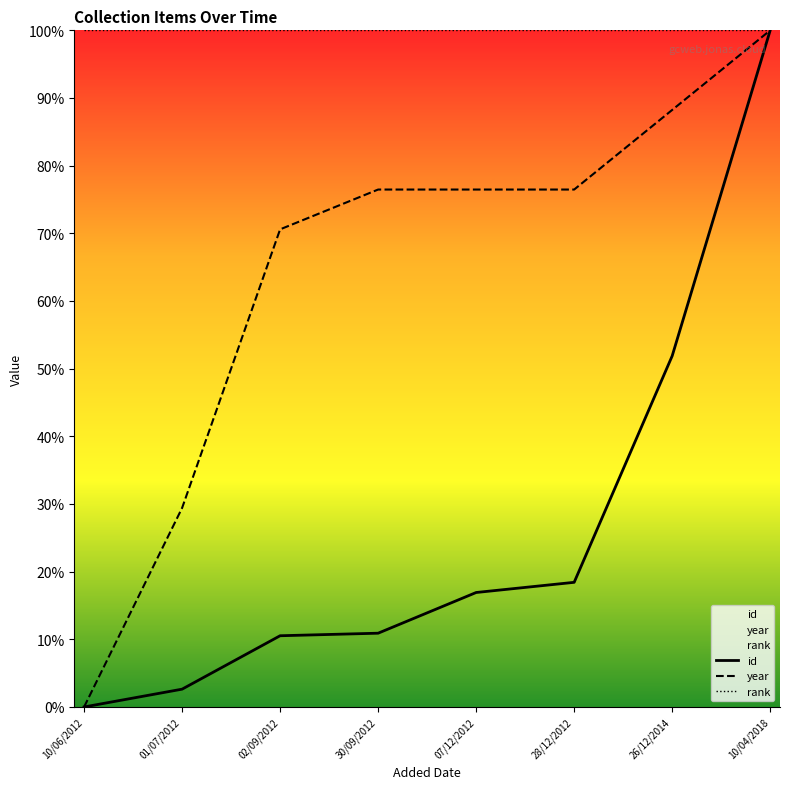

Reading right to left, list all the values displayed in this chart.

id: 100.0	51.9	18.4	16.9	10.9	10.5	2.6	0.0
year: 100.0	88.2	76.5	76.5	76.5	70.6	29.4	0.0
rank: 100.0	100.0	100.0	100.0	100.0	100.0	100.0	100.0